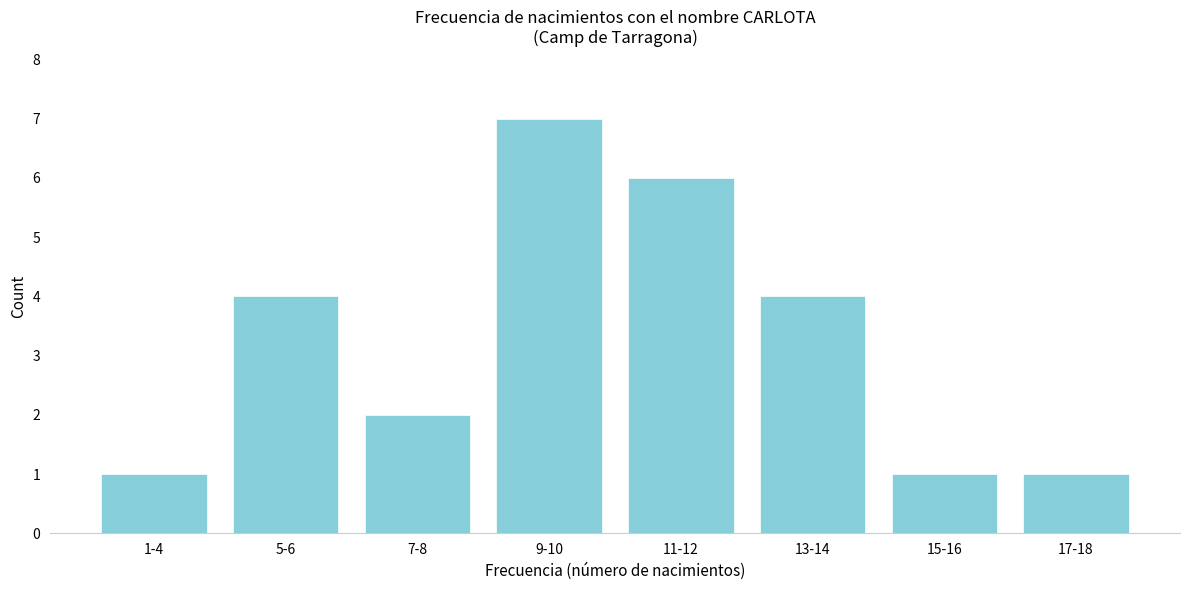

Reading right to left, what are all the values shown in this chart?

17-18=1	15-16=1	13-14=4	11-12=6	9-10=7	7-8=2	5-6=4	1-4=1